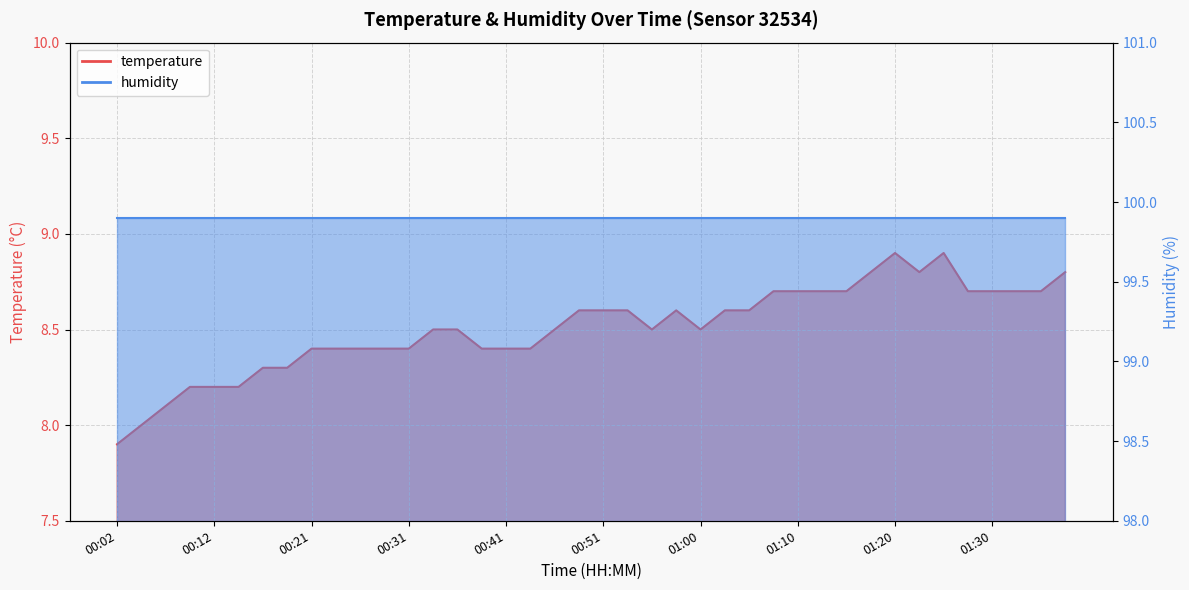

What is the difference between the maximum and minimum values?

1.0